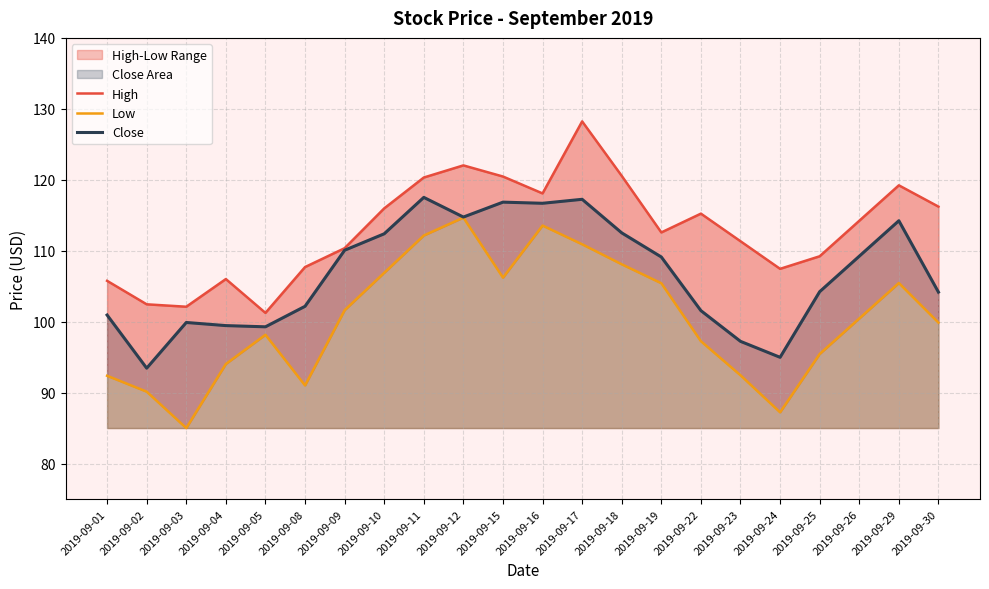

How many distinct data groups are displayed?

3